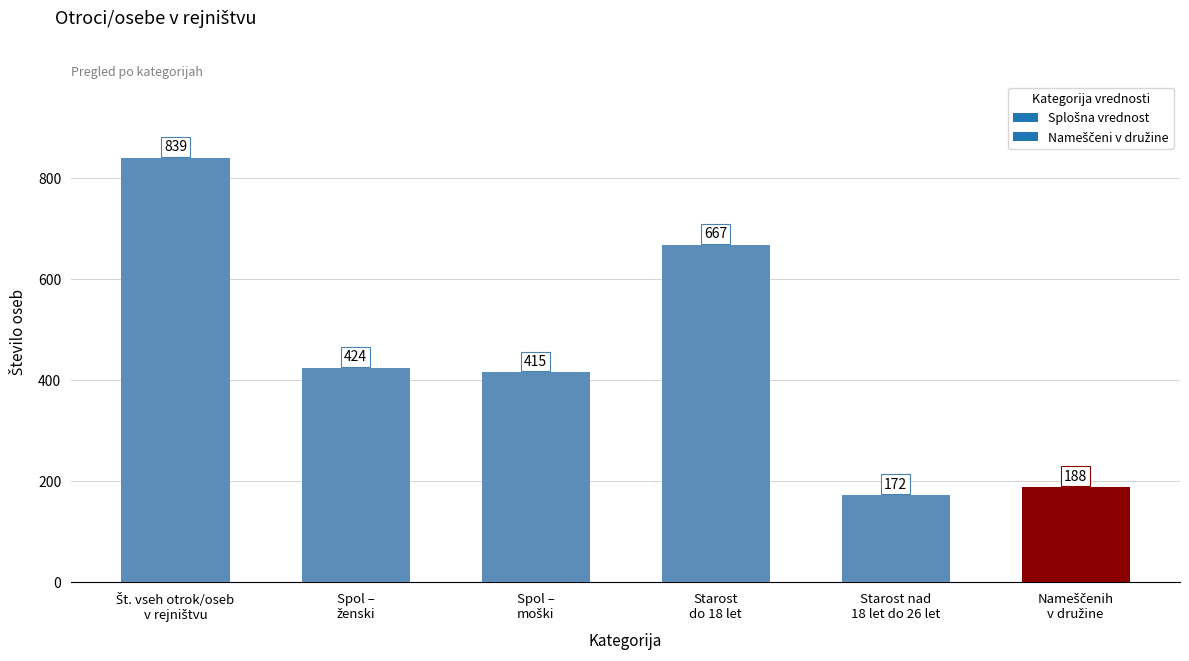

Which category has the lowest value across all series?

Starost nad
18 let do 26 let